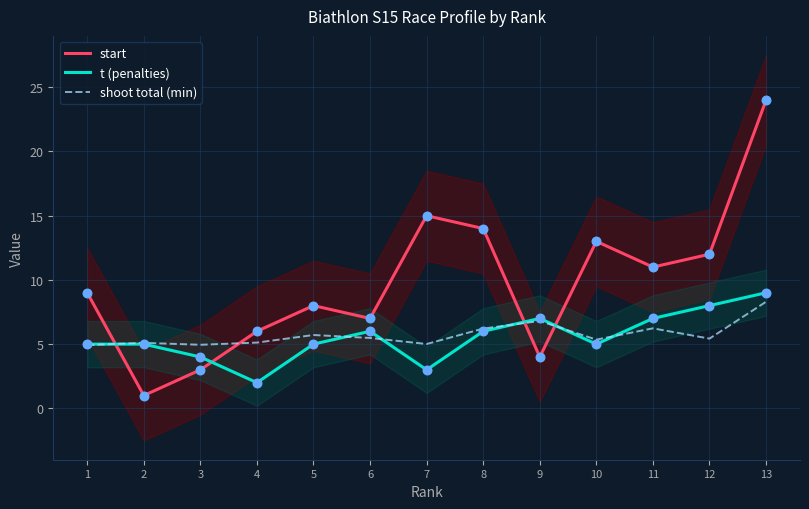

Which series has the largest Y range (max minus min)?

start